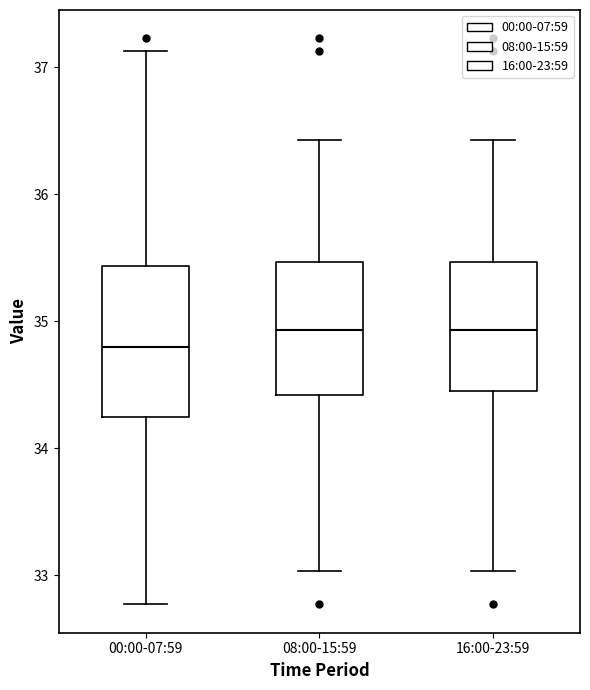

Reading left to right, transcribe this box plot: for each box, give where its median line is, the range the box spans, and where its two whiskers end, as read against the y-axis. The values are not printed on the chart, so give them approximately, as read against the axis.

00:00-07:59: median 34.8, box 34.3 to 35.4, whiskers 32.8 to 37.1
08:00-15:59: median 34.9, box 34.4 to 35.5, whiskers 33.0 to 36.4
16:00-23:59: median 34.9, box 34.5 to 35.5, whiskers 33.0 to 36.4